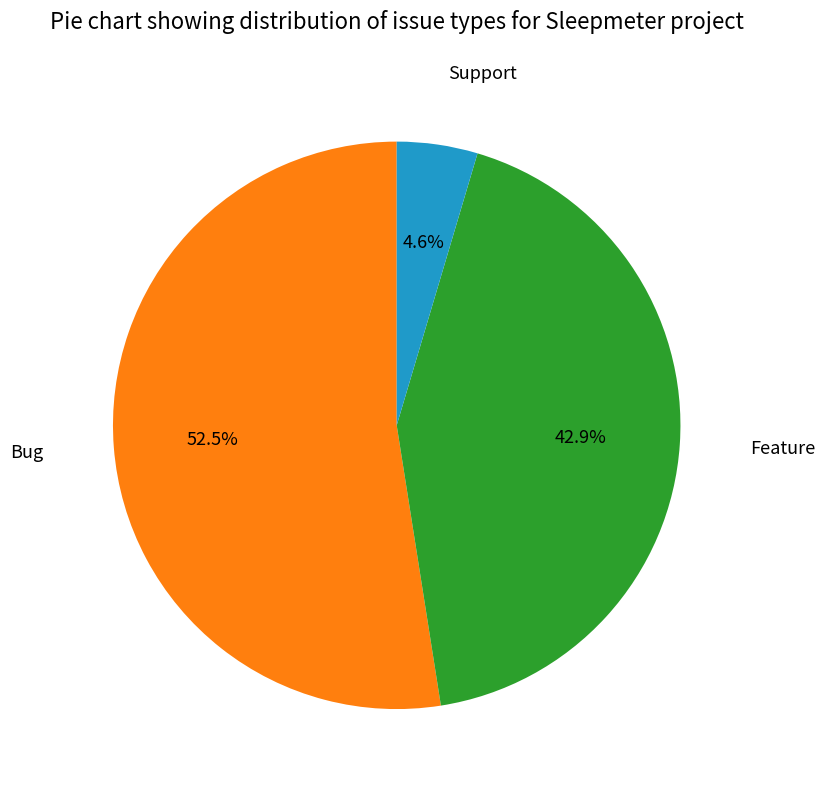

Does any single category account for the majority?

Yes